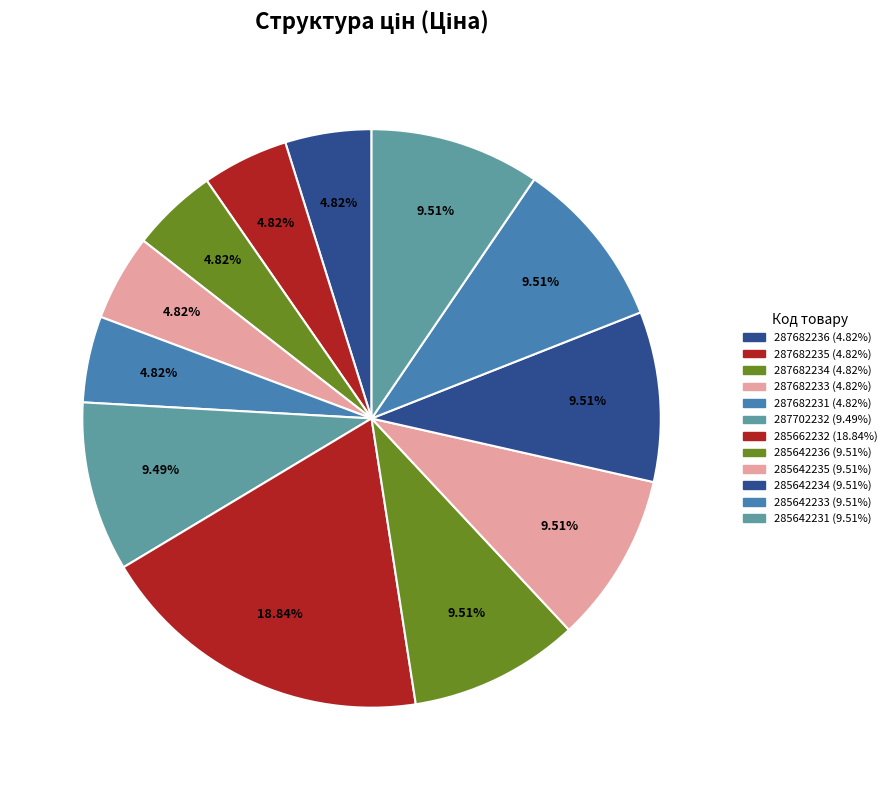

To the nearest percent, what is the combined percentage of 285642234 and 285642233?

19%